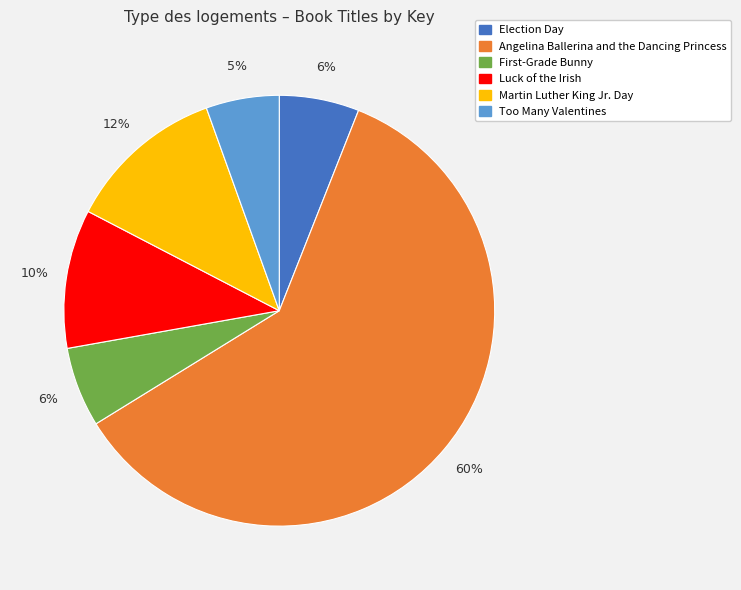

Which category accounts for the majority?

Angelina Ballerina and the Dancing Princess